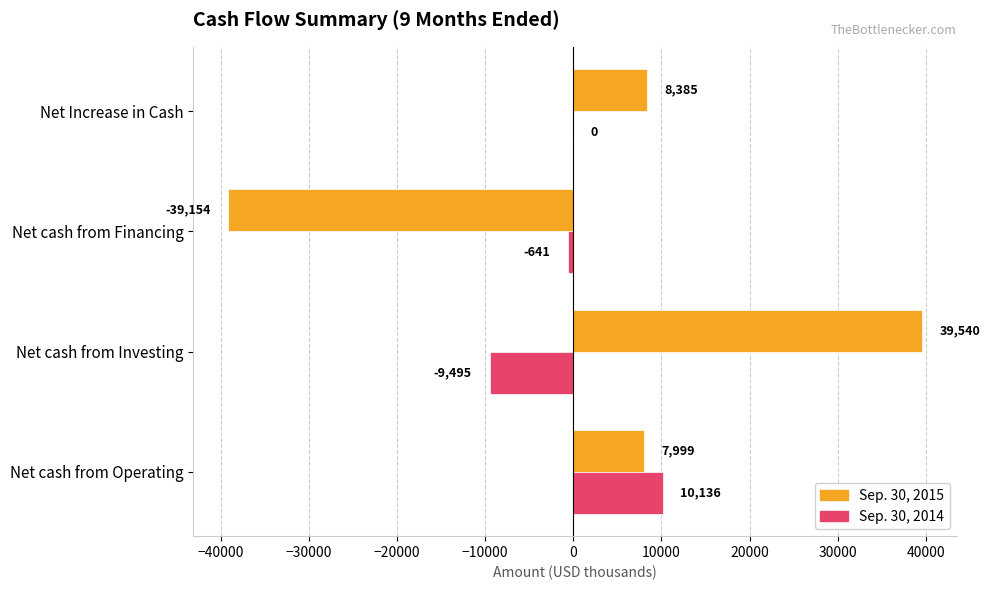

At which label is Sep. 30, 2014 closest to 320?

Net Increase in Cash